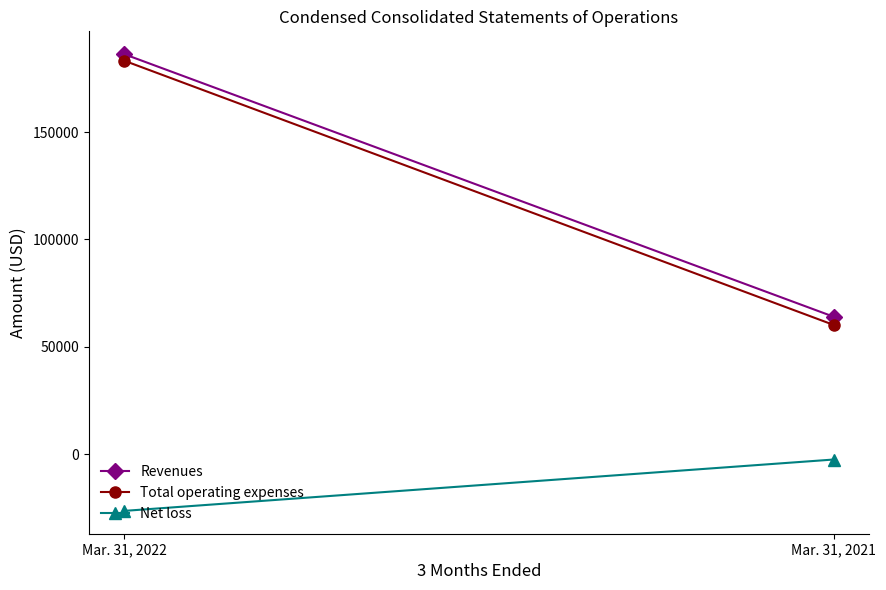

What is the average value of the Net loss series?

-14470